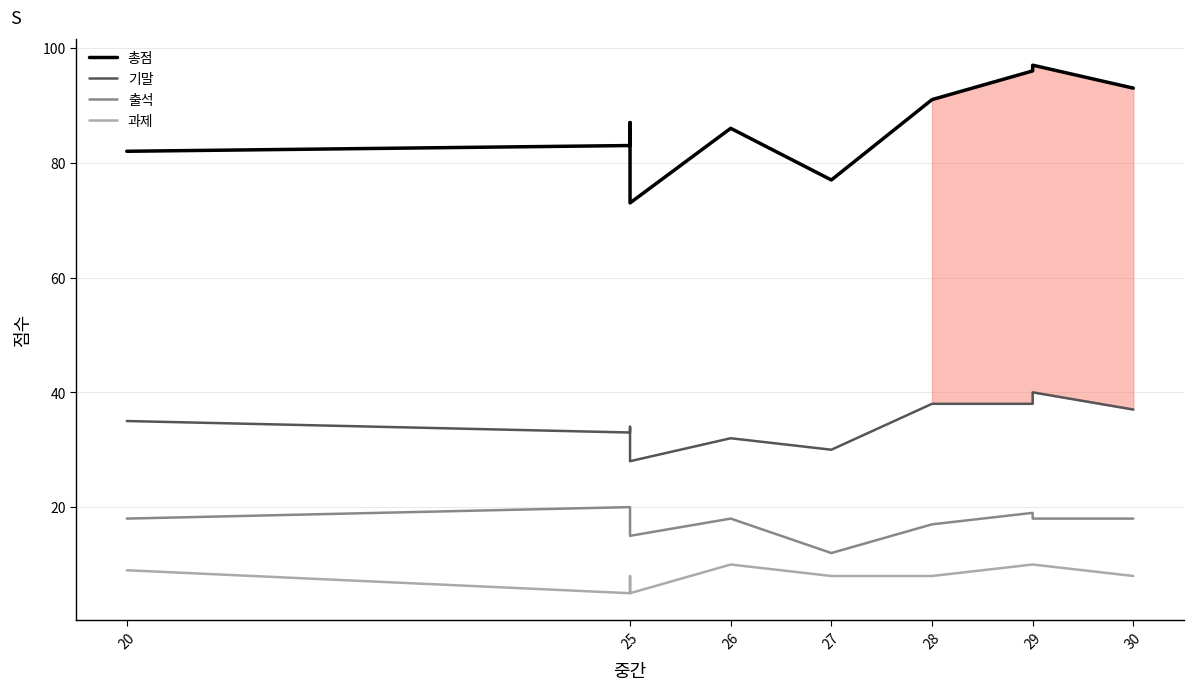

At which category does the chart reach its minimum across all series?

25